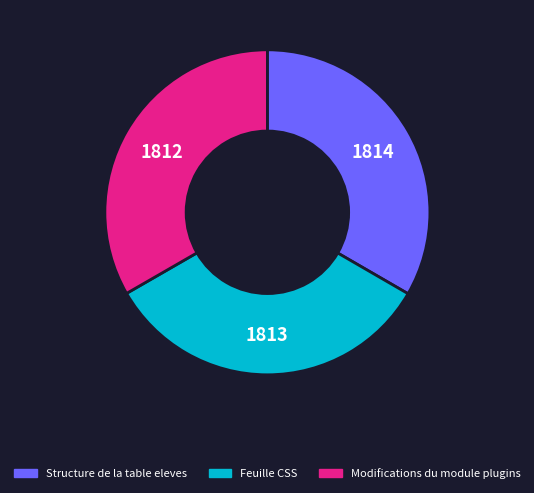

Is the sum of Modifications du module plugins and Structure de la table eleves greater than half?

Yes